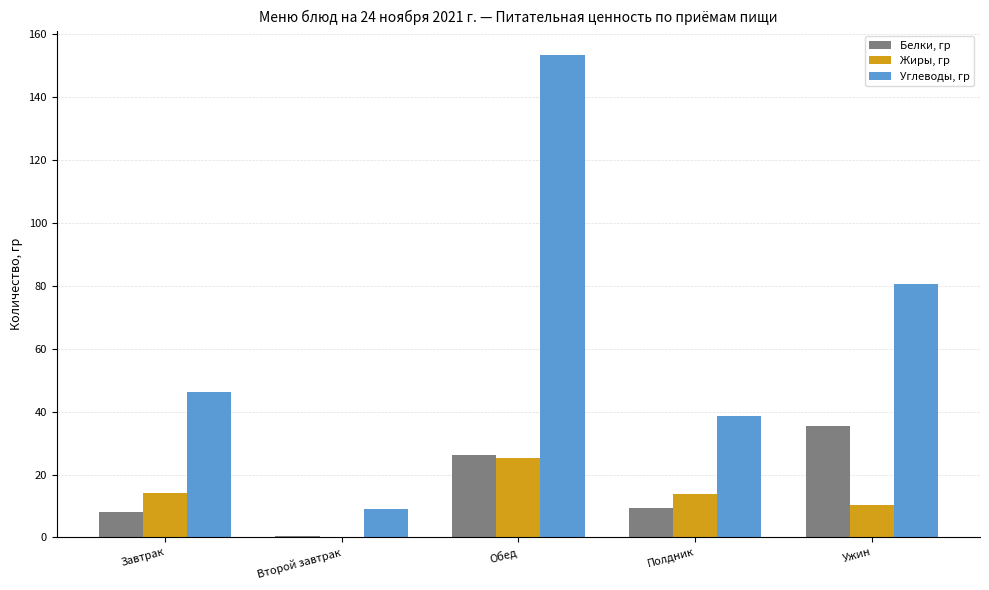

Is the value of Белки, гр at Завтрак greater than the value of Углеводы, гр at Завтрак?

No